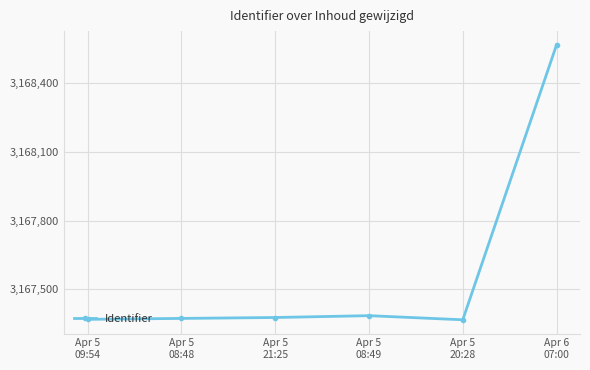

How many values are below 3167377?

3